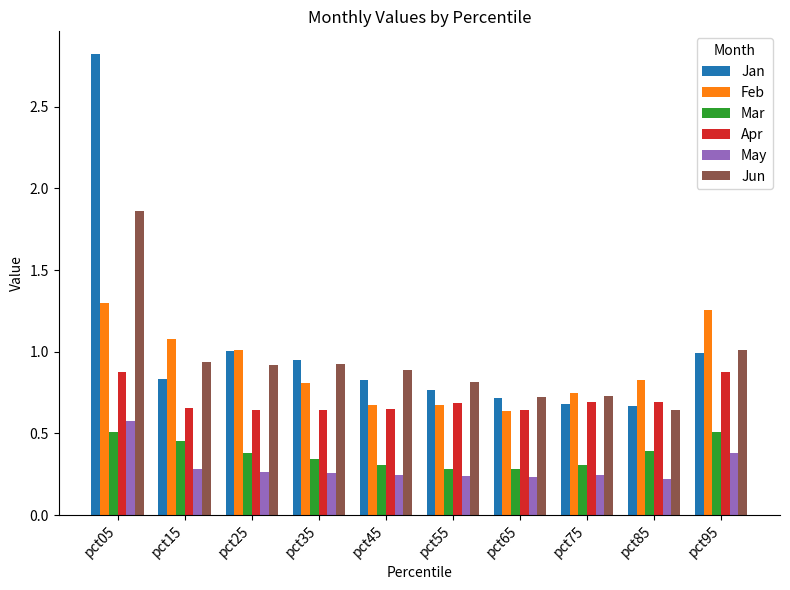

At which category is the sum across all series the highest?

pct05